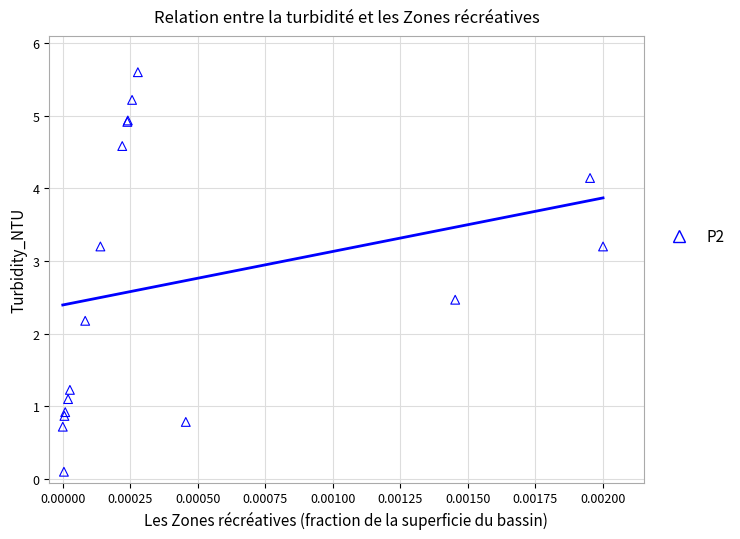

What Y value in the scatter plot is closest to 2?

2.2